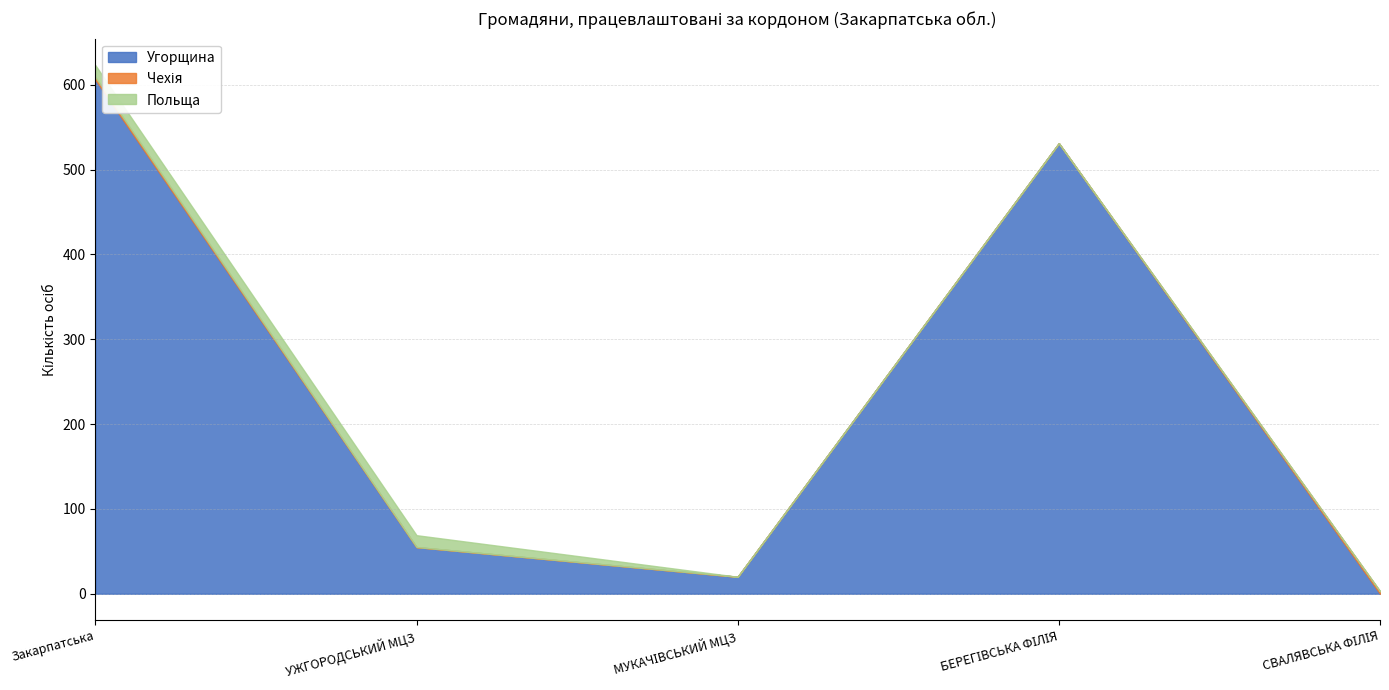

Count the Чехія values in the range 0 to 3.

5